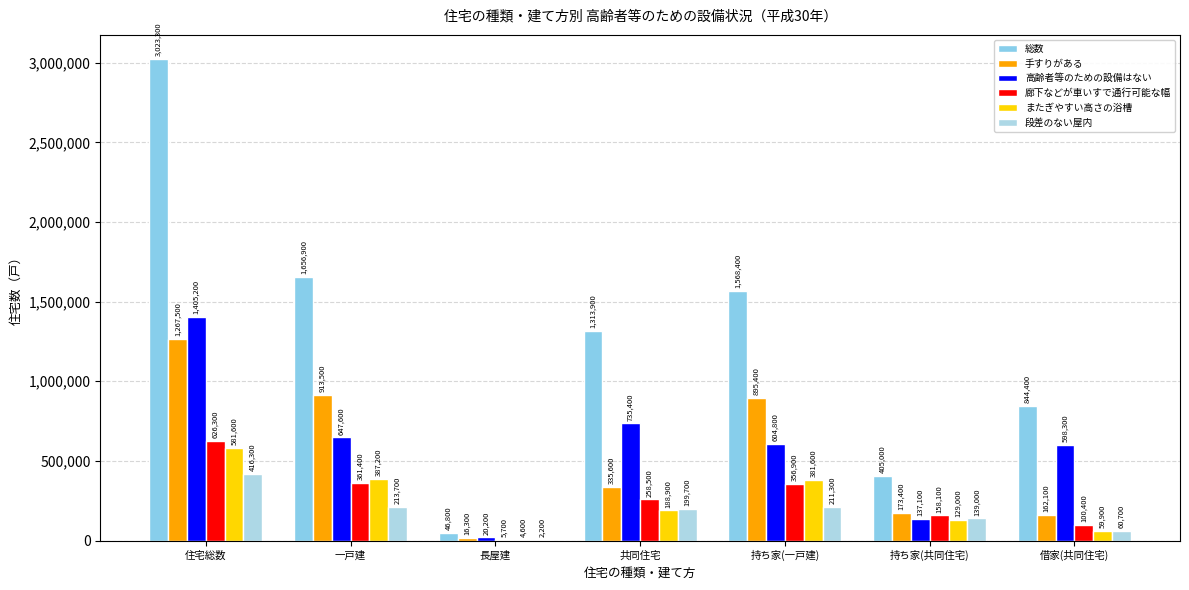

What is the value of the 手すりがある bar at the 6th from the left?

173400